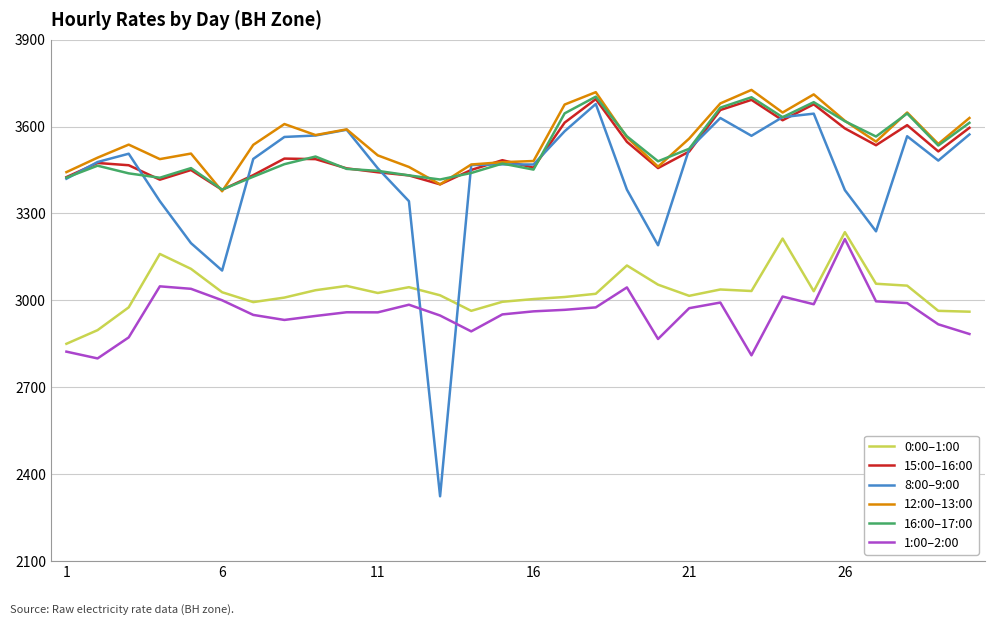

True or false: 0:00–1:00 has more than 1 points higher than both neighbors.

True